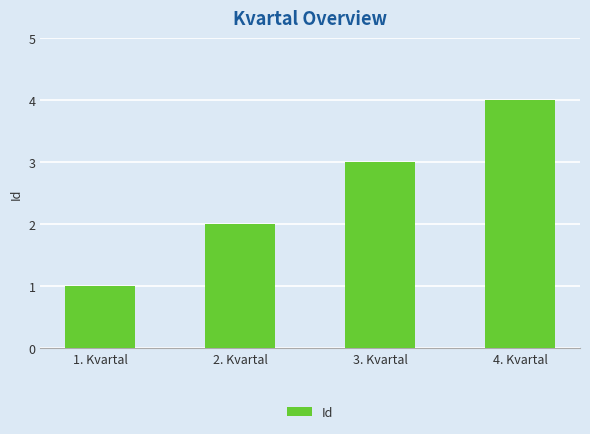

Is it true that the value at 4. Kvartal is 5?

False